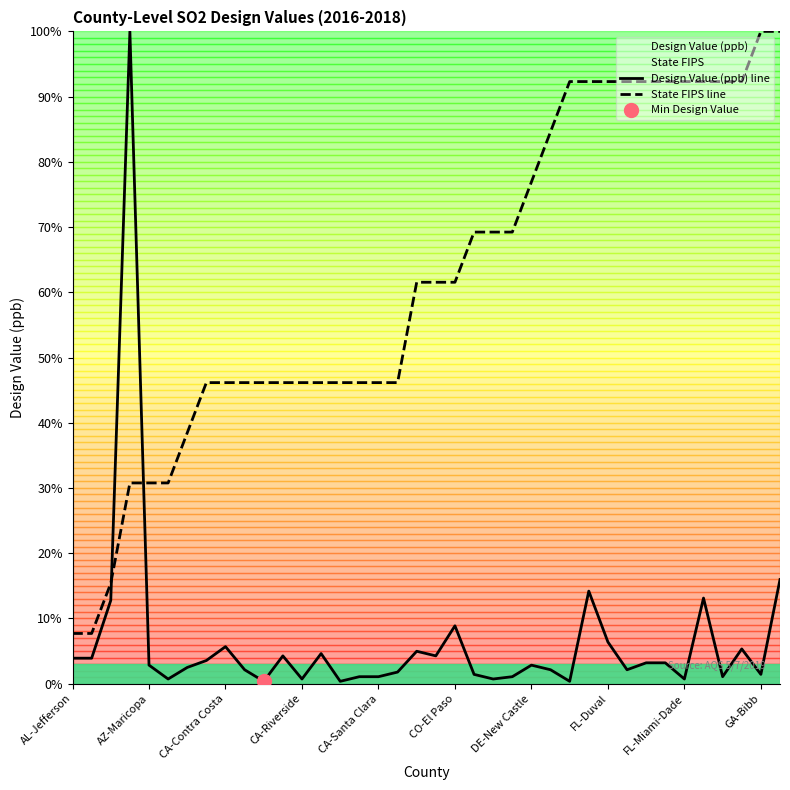

Where is Design Value (ppb) line nearest to the value 50?

37